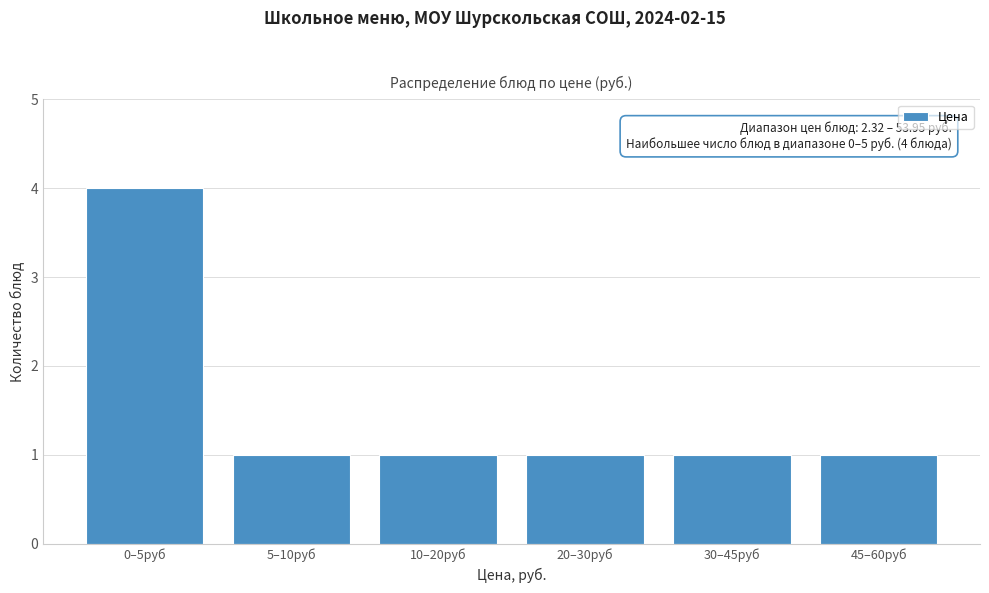

Reading left to right, what are all the values shown in this chart?

4	1	1	1	1	1